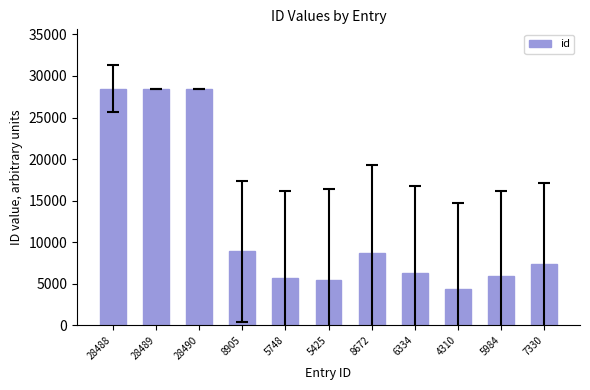

Is it true that the value at 8672 is 8672?

True